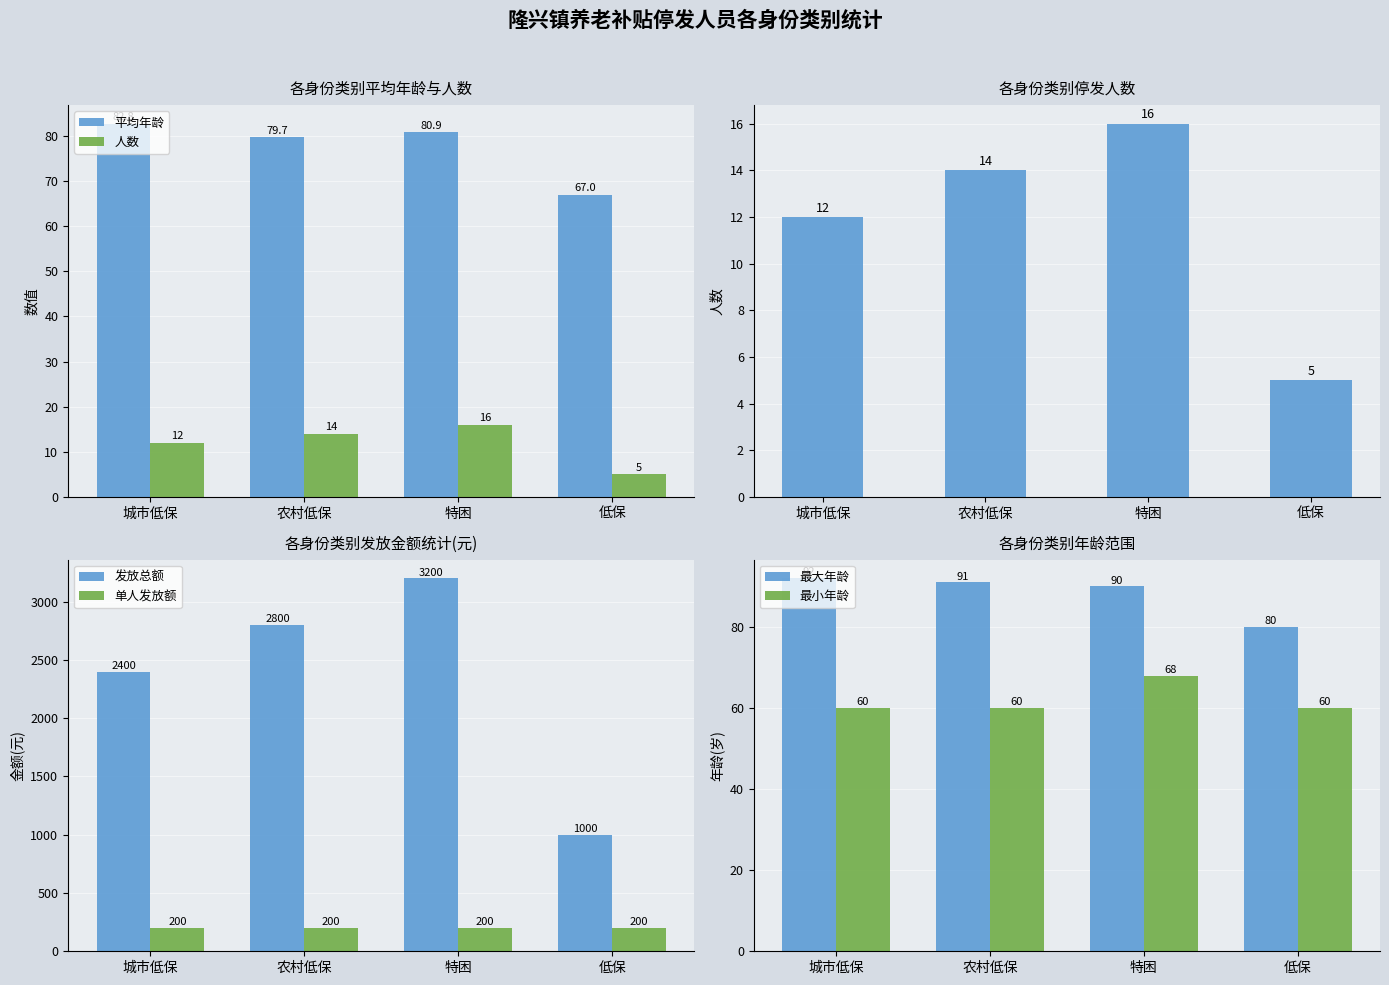

Approximately how many times larger is the value at 低保 compared to 特困?

0.8